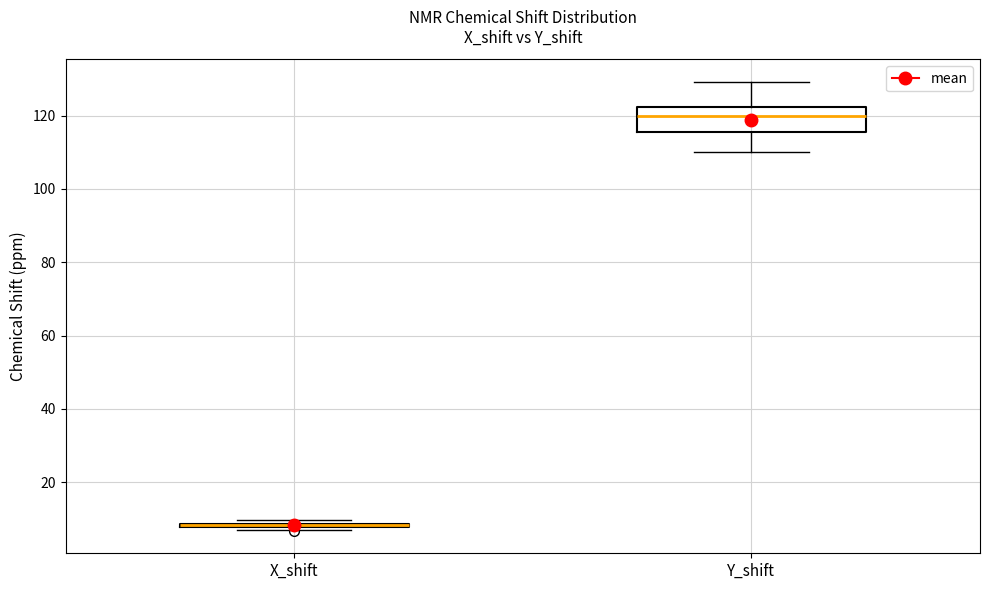

Reading left to right, transcribe this box plot: for each box, give where its median line is, the range the box spans, and where its two whiskers end, as read against the y-axis. The values are not printed on the chart, so give them approximately, as read against the axis.

X_shift: box collapsed to a line at 8, whiskers 6 to 10
Y_shift: median 120, box 116 to 122, whiskers 110 to 130